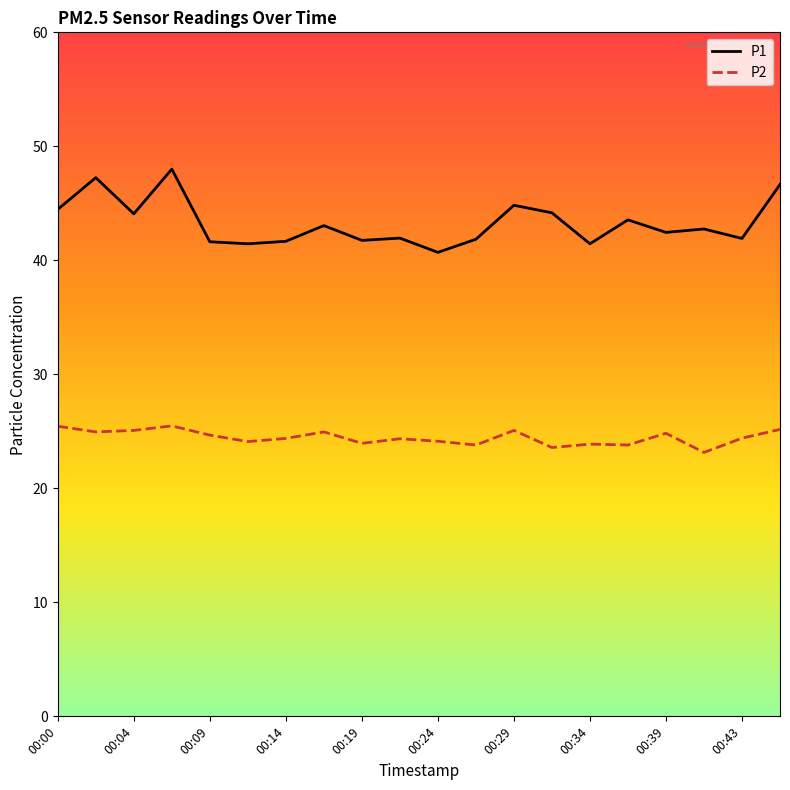

True or false: P1 and P2 intersect in this chart.

False